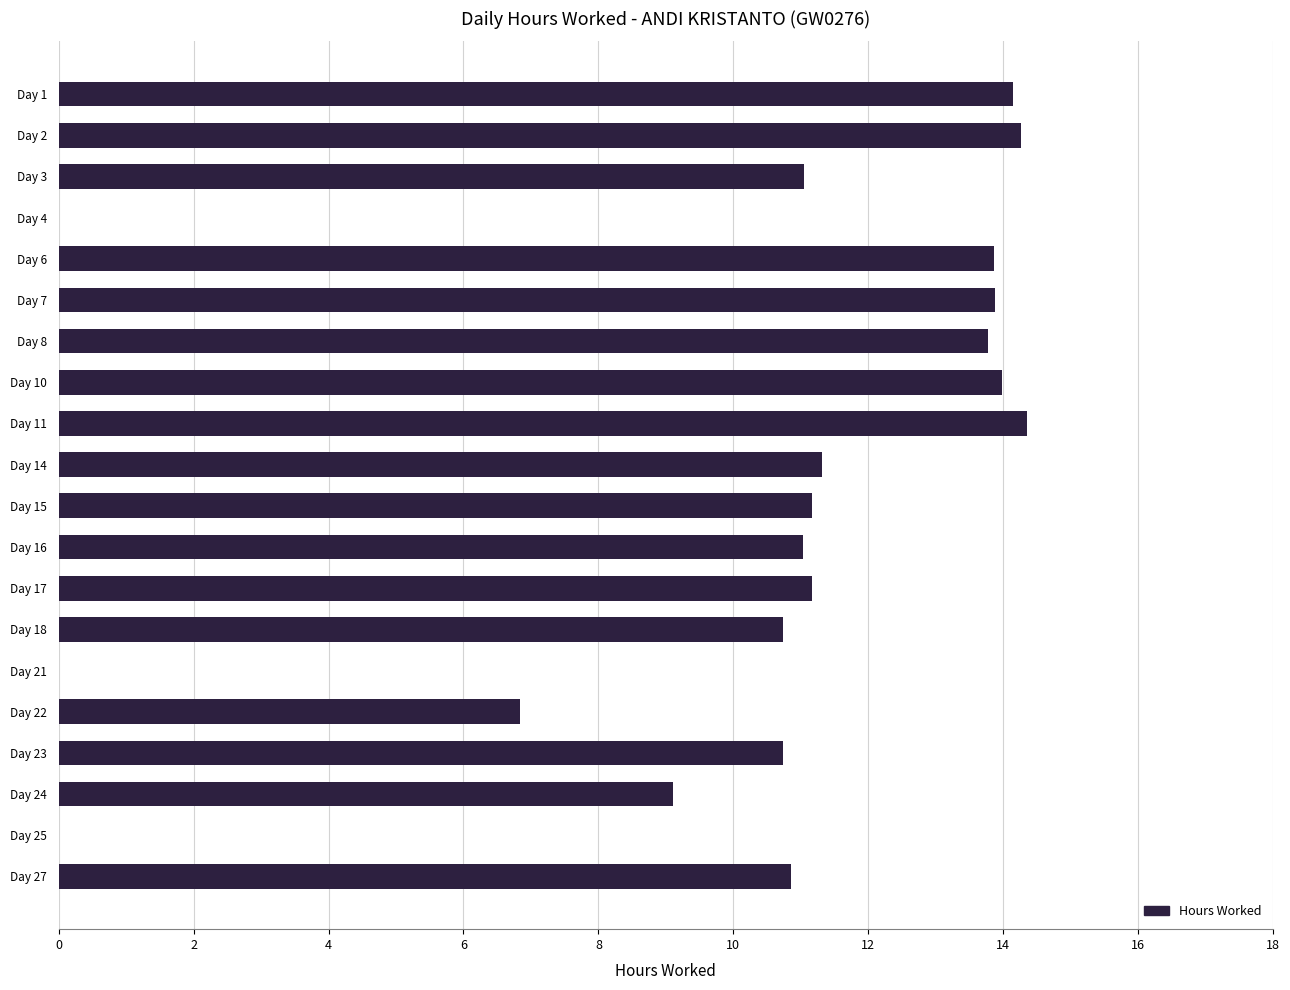

The value at Day 27 is 18.0. True or false?

False